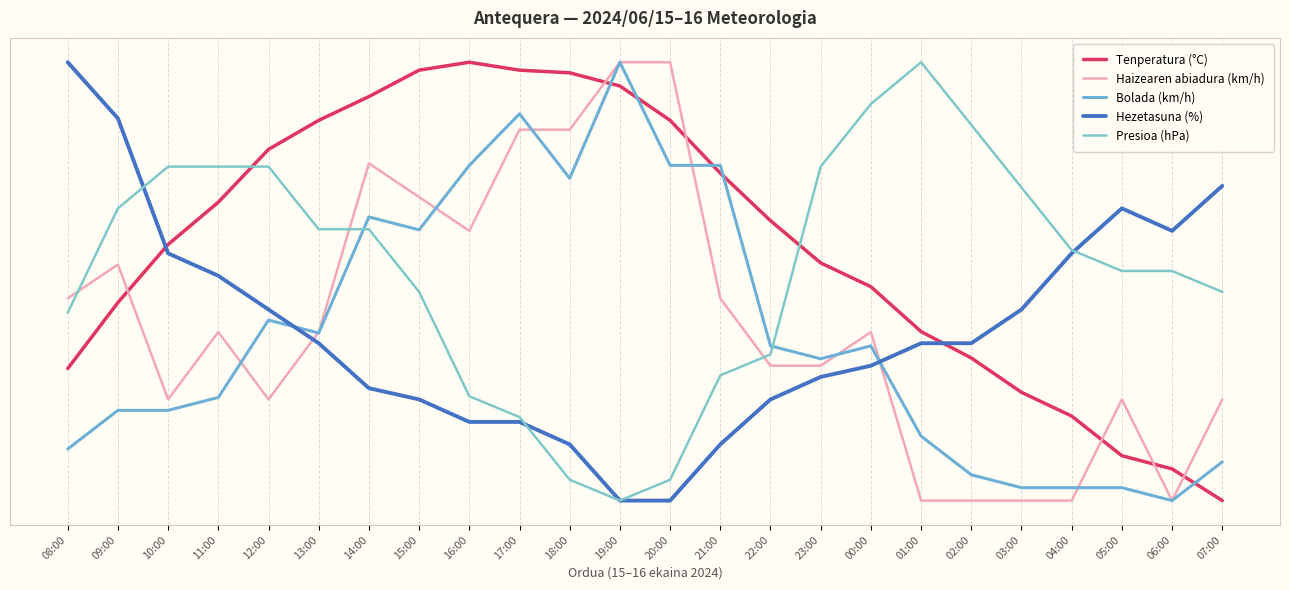

What is the maximum value for Presioa (hPa)?

95.0